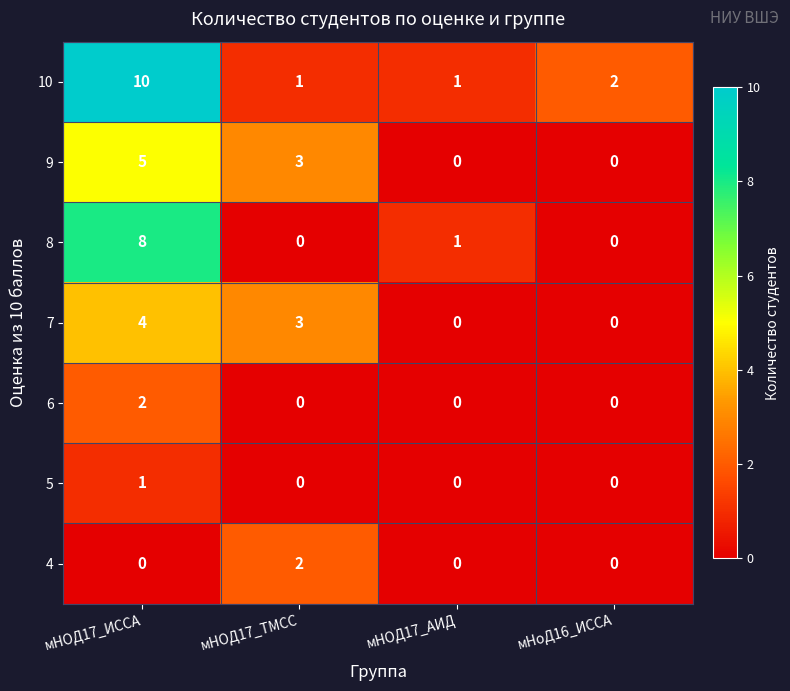

The value of 5 at мНОД17_ТМСС is 0. True or false?

True